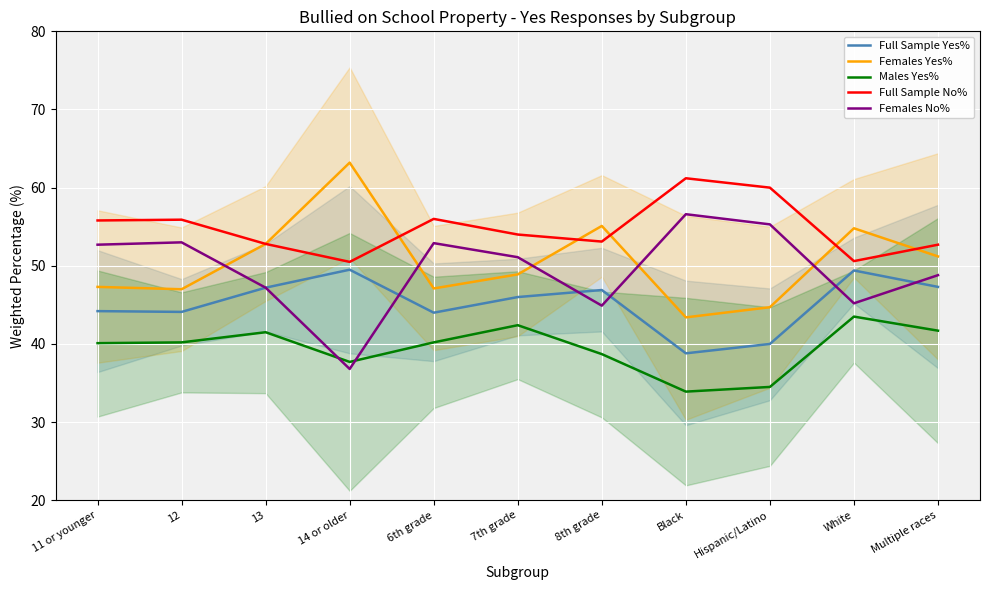

What are all the series names shown in the legend?

Full Sample Yes%, Females Yes%, Males Yes%, Full Sample No%, Females No%